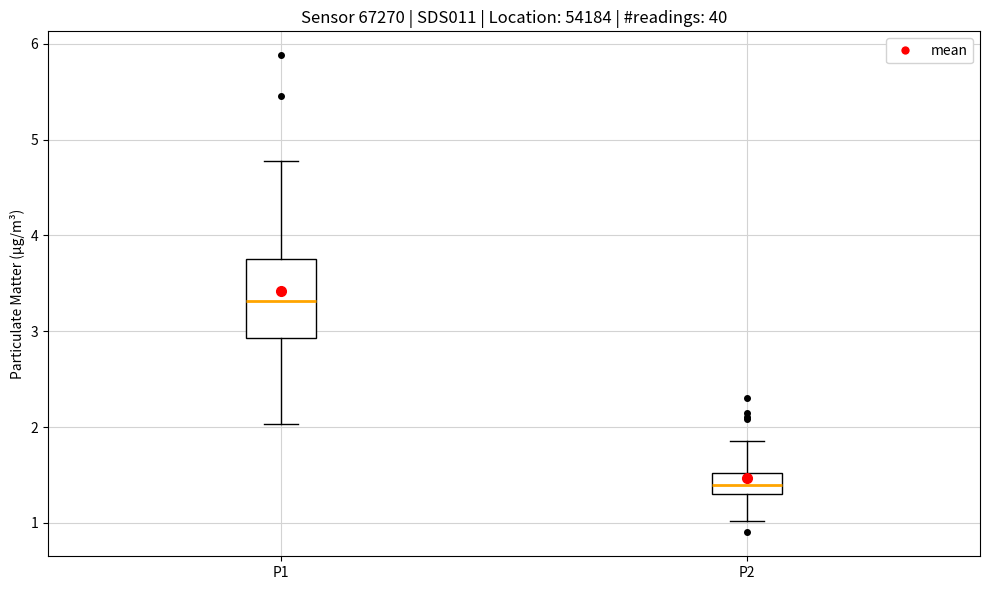

Reading left to right, read every box against the y-axis: the position of its median line, the range the box covers, and the ends of its whiskers. The values are not printed on the chart, so give them approximately, as read against the axis.

P1: median 3.3, box 2.9 to 3.8, whiskers 2.0 to 4.8
P2: median 1.4, box 1.3 to 1.5, whiskers 1.0 to 1.9